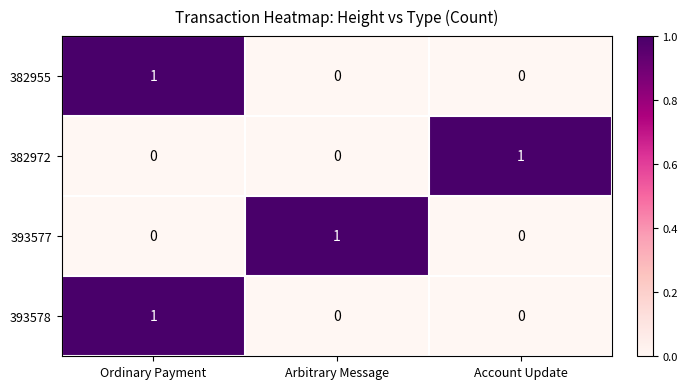

Count the number of categories in the chart.

3